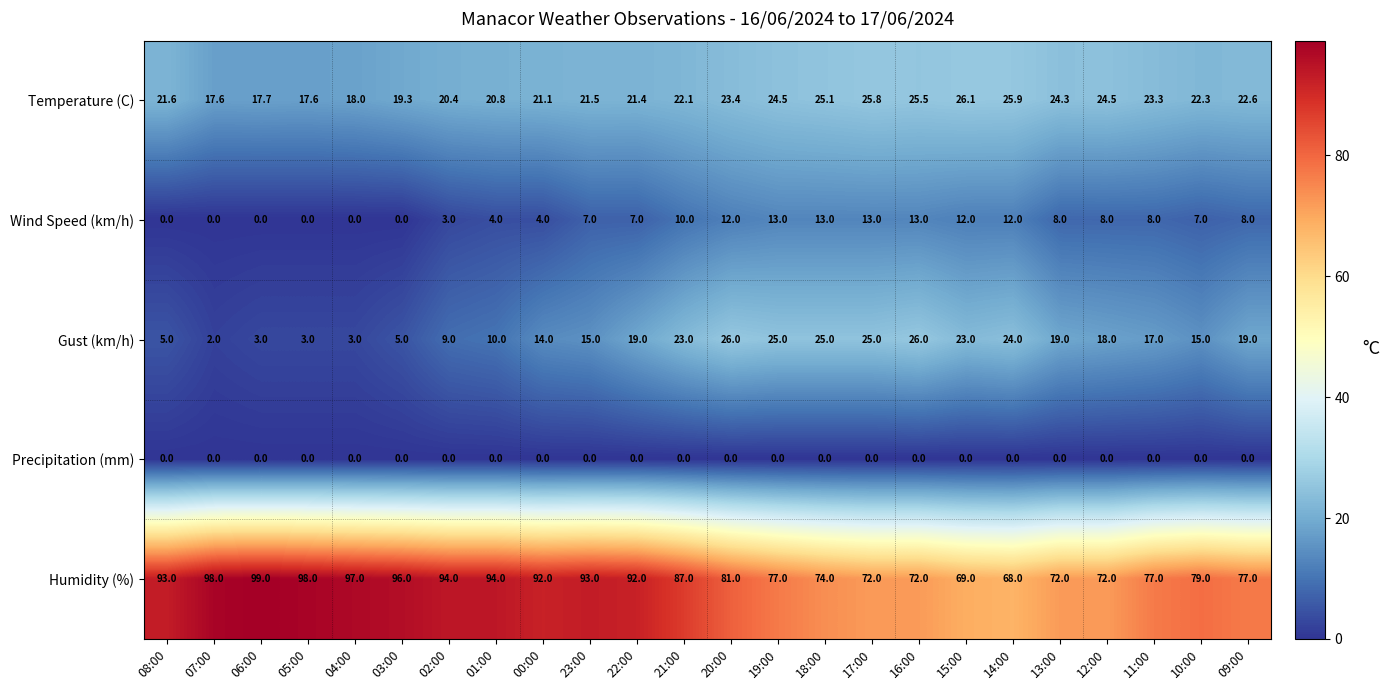

What is the total value across all series at 23:00?

136.5